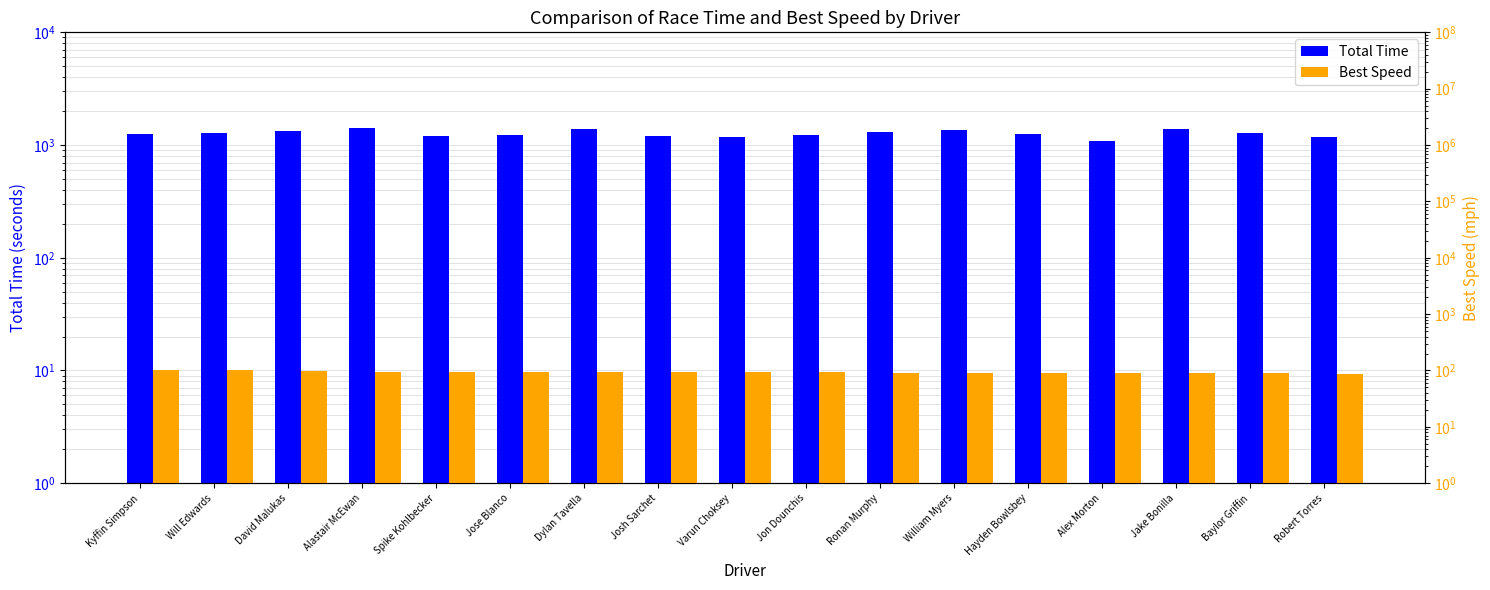

How many bars are there in total?

34